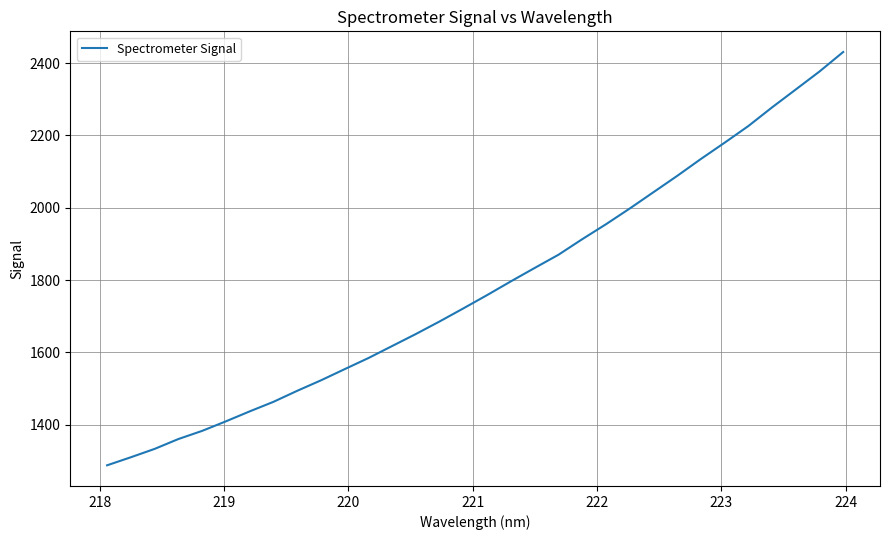

What is the difference between the maximum and minimum values?

1143.0